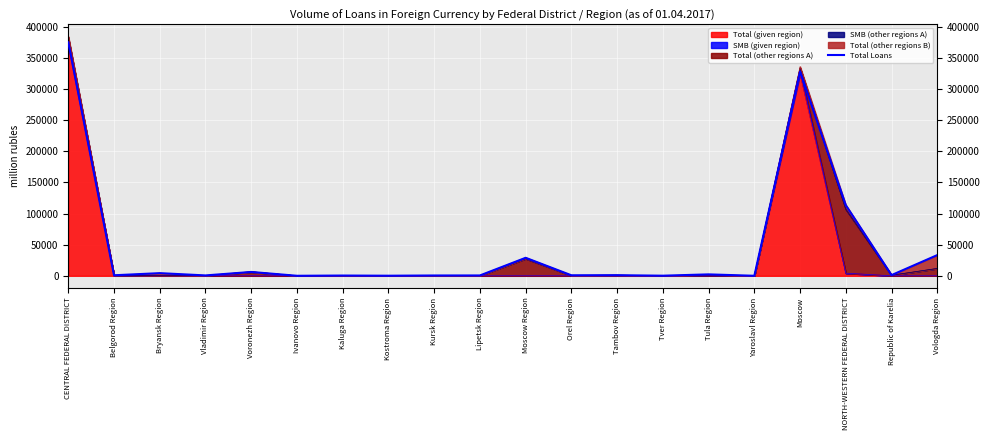

Which label corresponds to the largest value in the chart?

CENTRAL FEDERAL DISTRICT